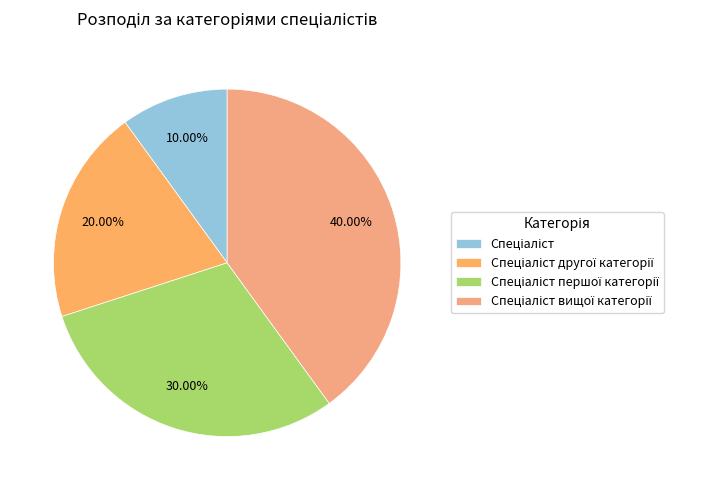

The Спеціаліст першої категорії slice represents 30% of the pie. True or false?

True